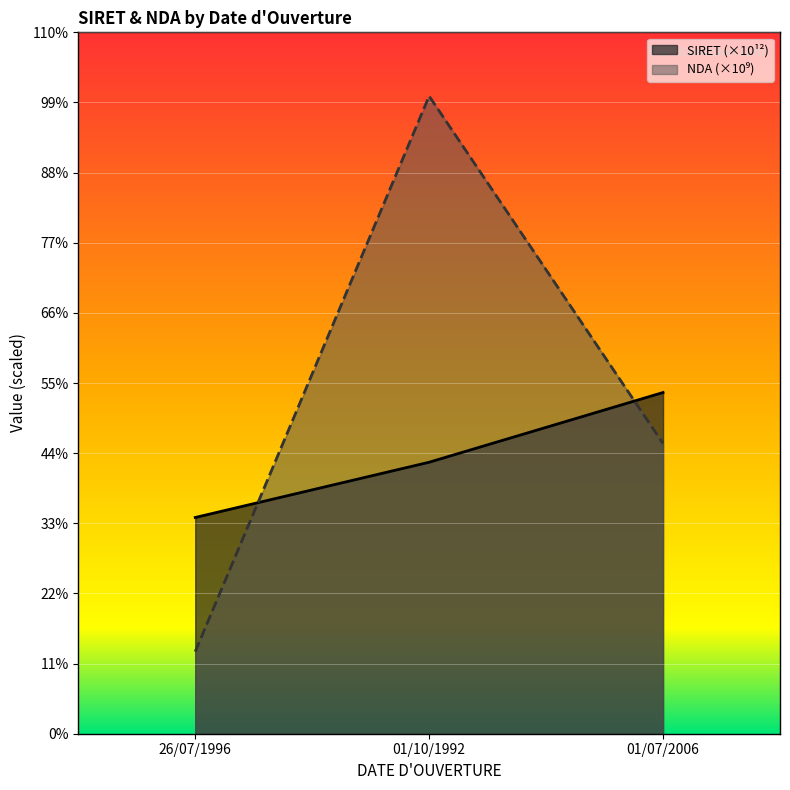

Is the value of NDA (scaled) at 01/10/1992 greater than the value of SIRET (scaled) at 01/07/2006?

Yes